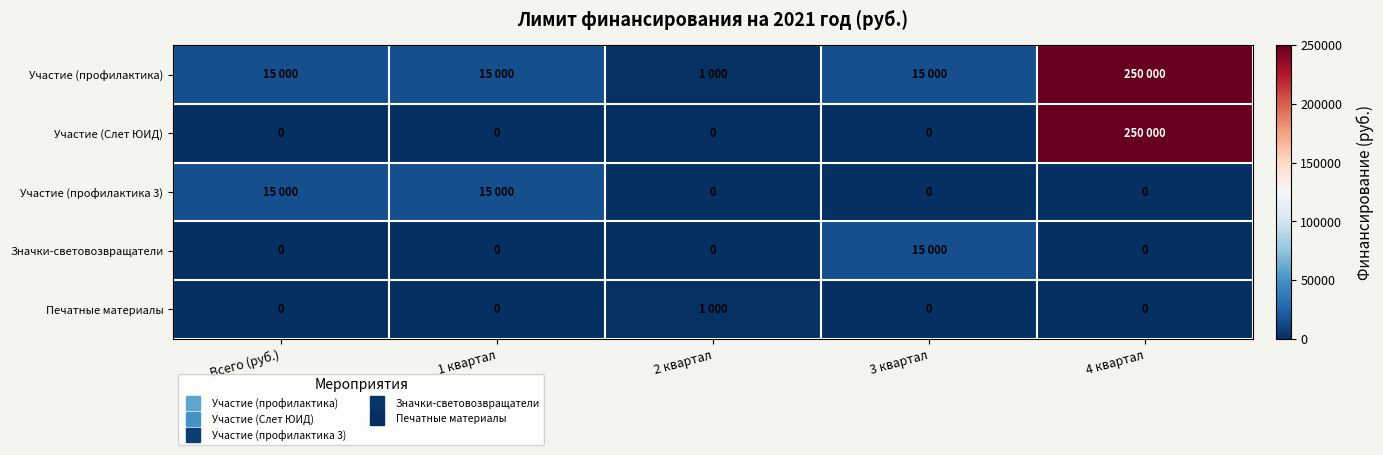

What is the greatest value displayed?

250000